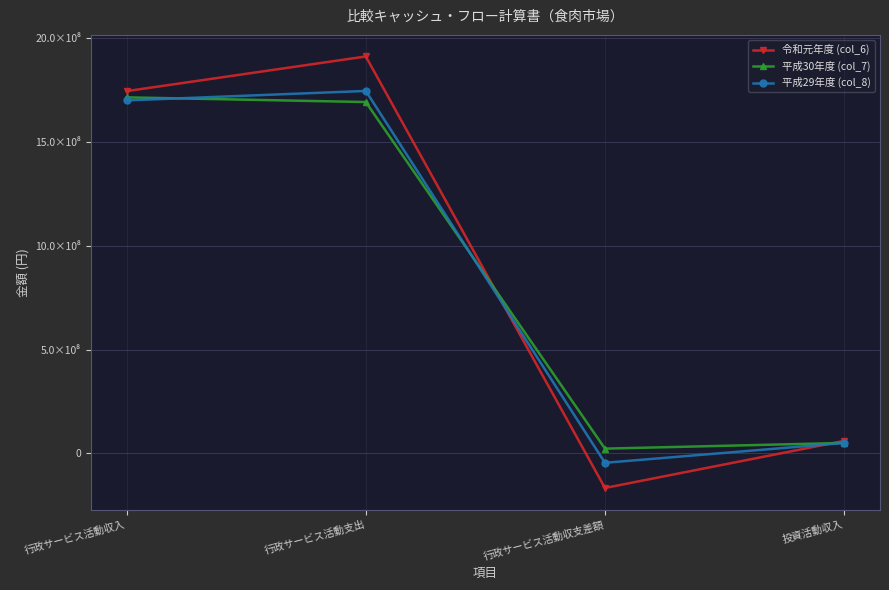

True or false: 平成30年度 (col_7) has more than 1 interior local peaks.

False